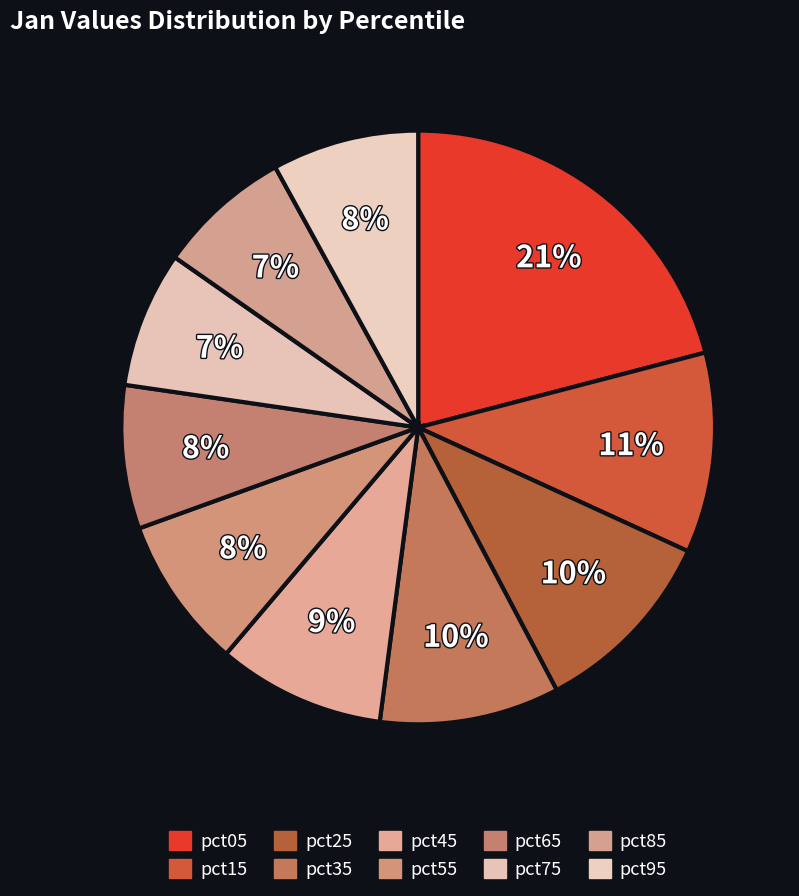

Between pct25 and pct85, which is larger?

pct25